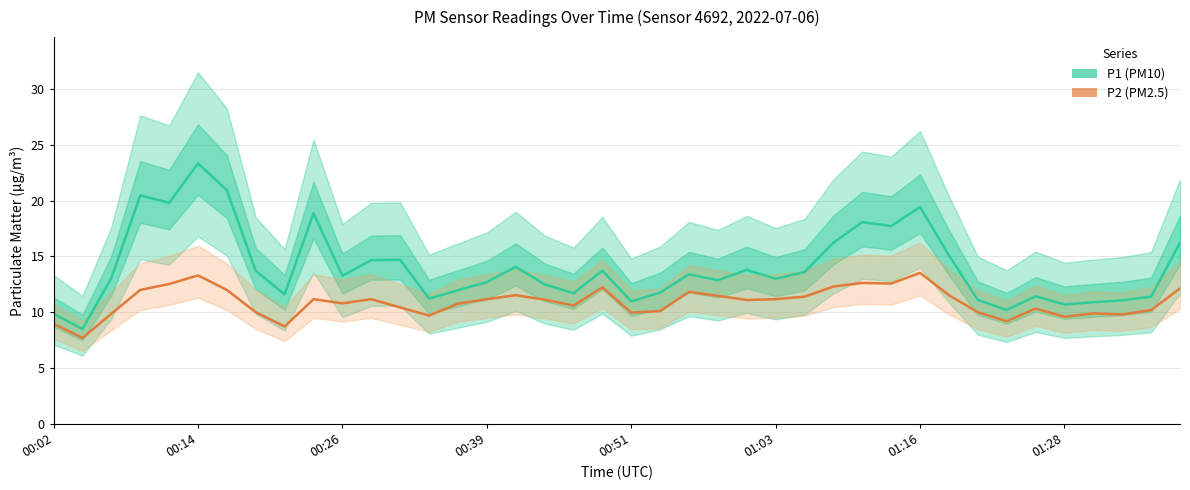

What is the sum of all P2 values?

436.6